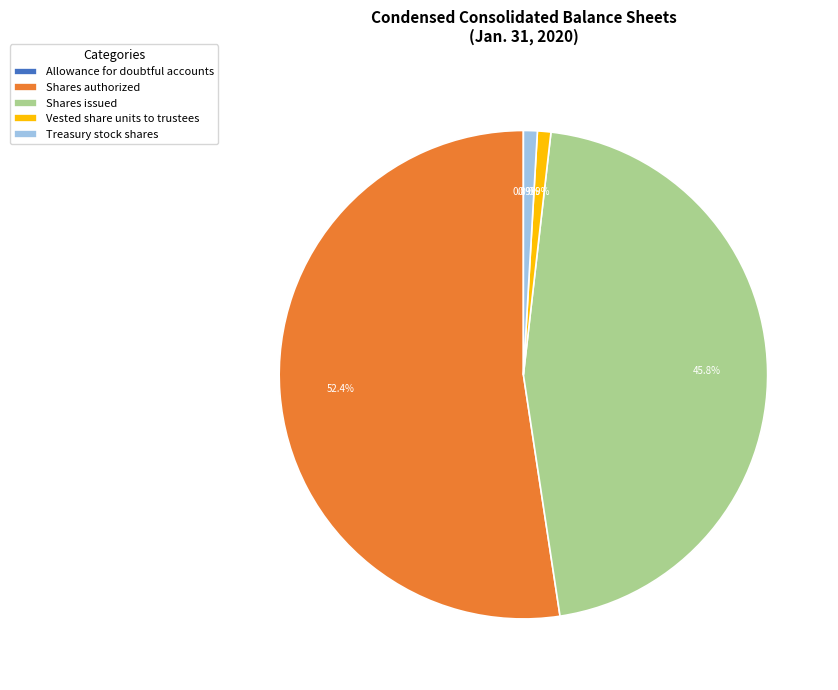

What is the largest slice in the pie chart?

Shares authorized